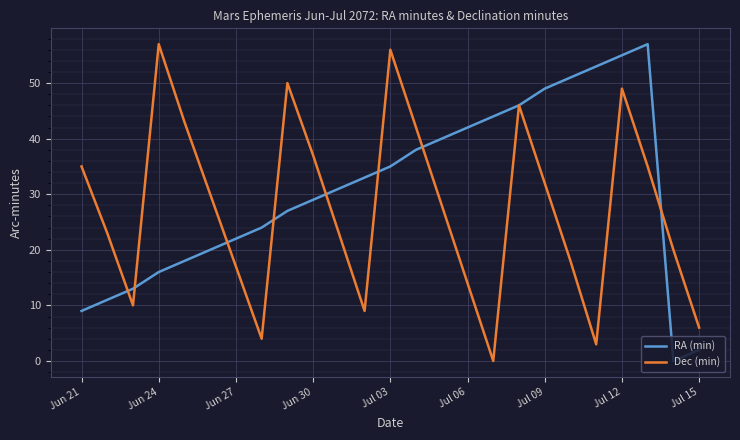

Which series has the largest total across all categories?

RA (min)